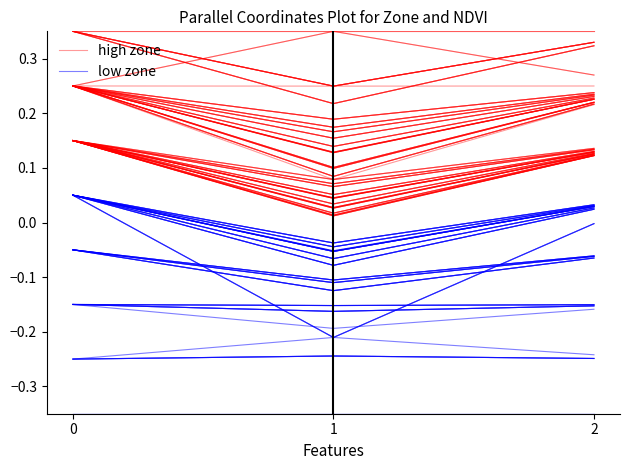

What is the greatest value displayed?

0.3